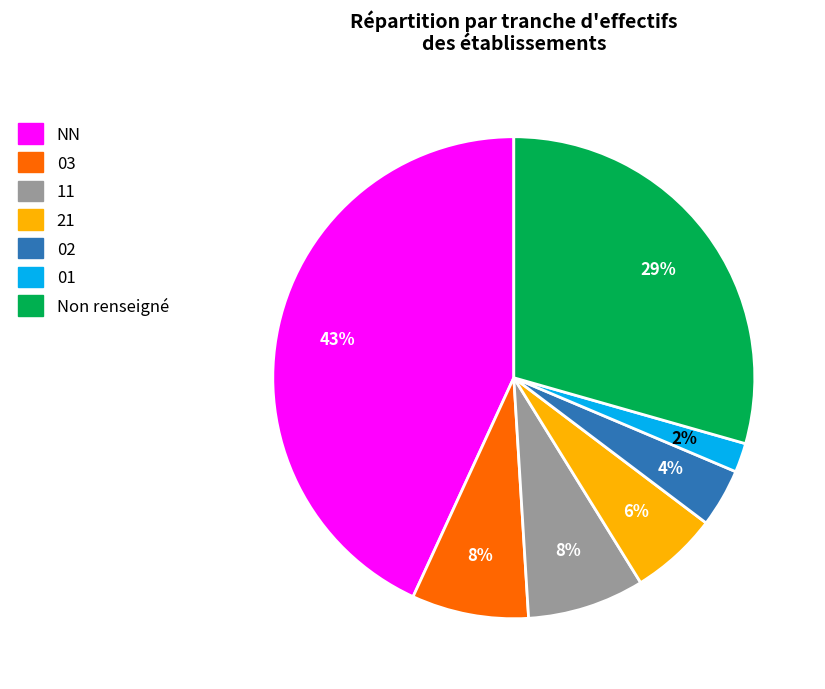

Between 02 and 11, which is larger?

11